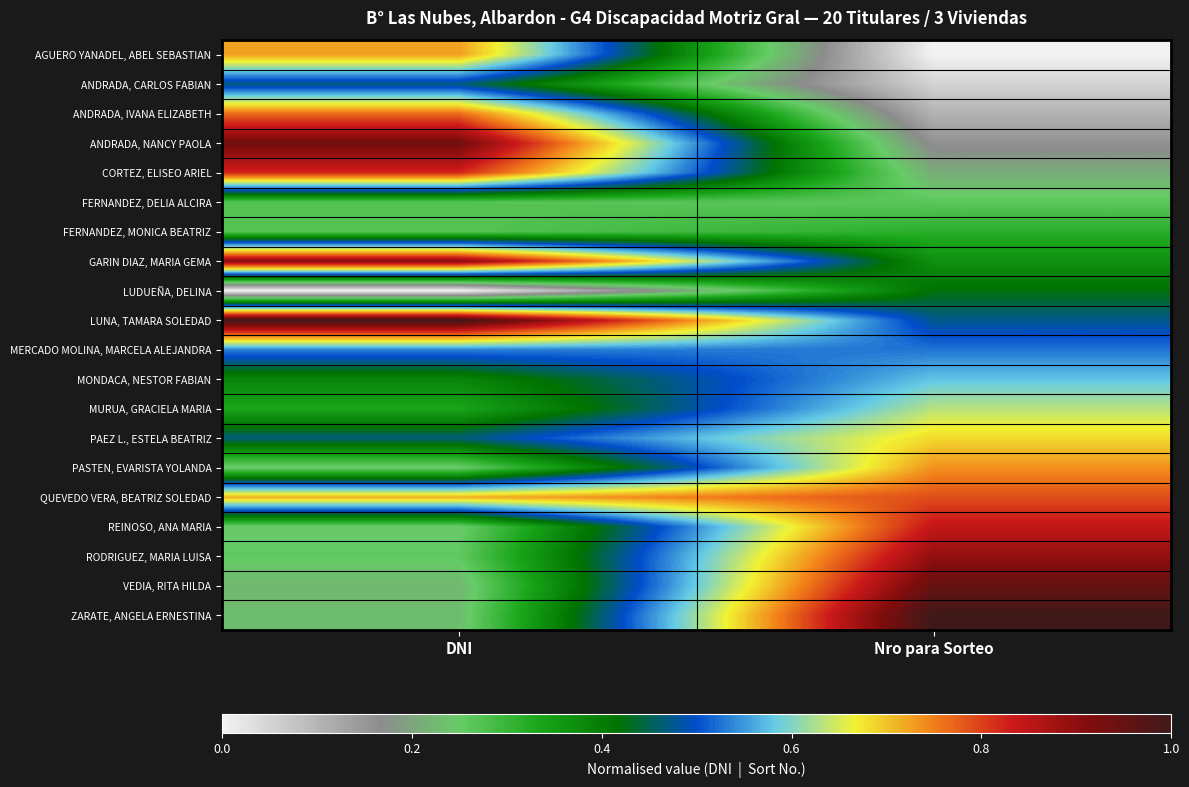

What is the total value across all series at Nro para Sorteo?

10.0